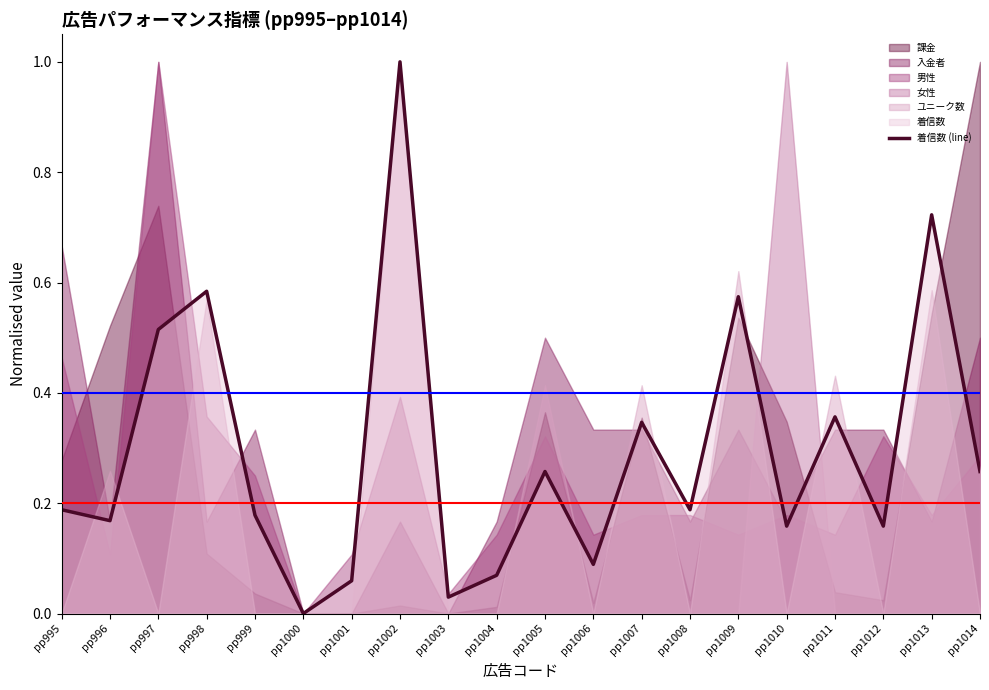

What is the average value?

0.3